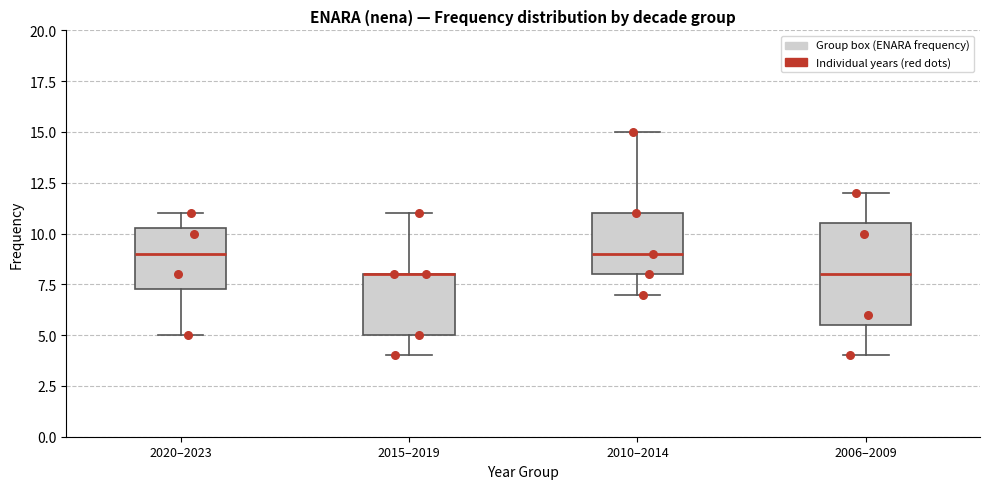

Where does the upper whisker of the box for 2006–2009 end on the y-axis? The values are not printed on the chart, so give them approximately, as read against the axis.

12.0